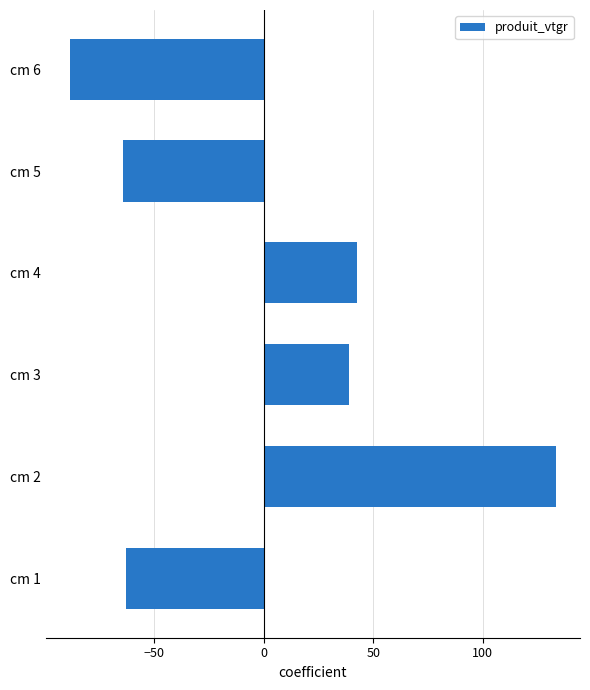

Between cm 2 and cm 4, which is larger?

cm 2